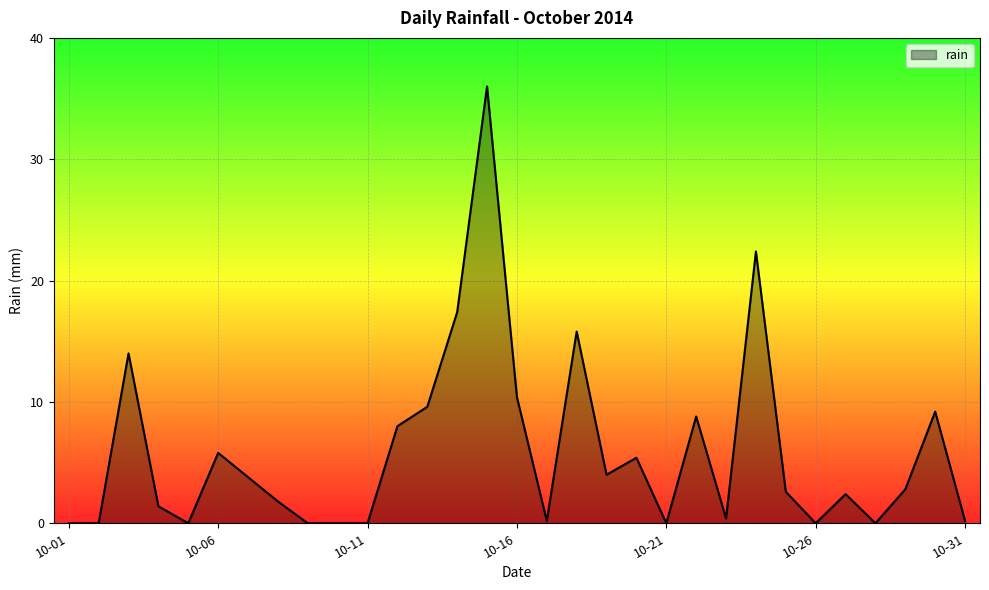

What is the difference between the maximum and minimum values?

36.0